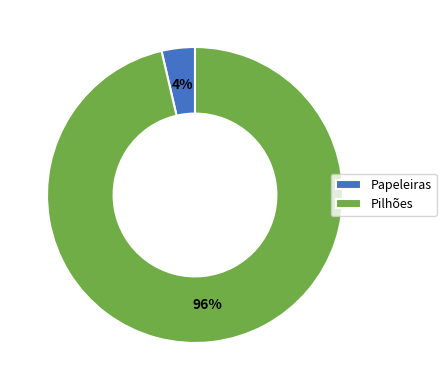

The Pilhões slice represents 96% of the pie. True or false?

True